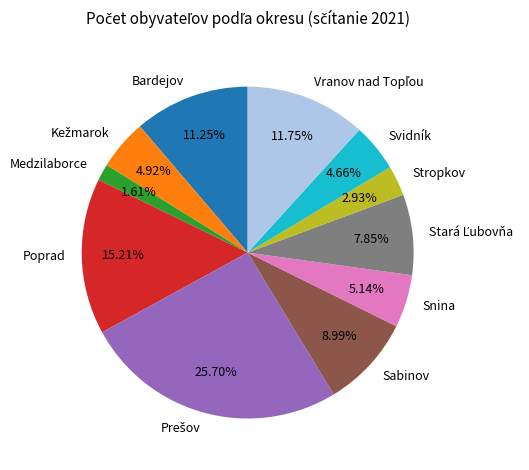

How many segments does this pie chart have?

11